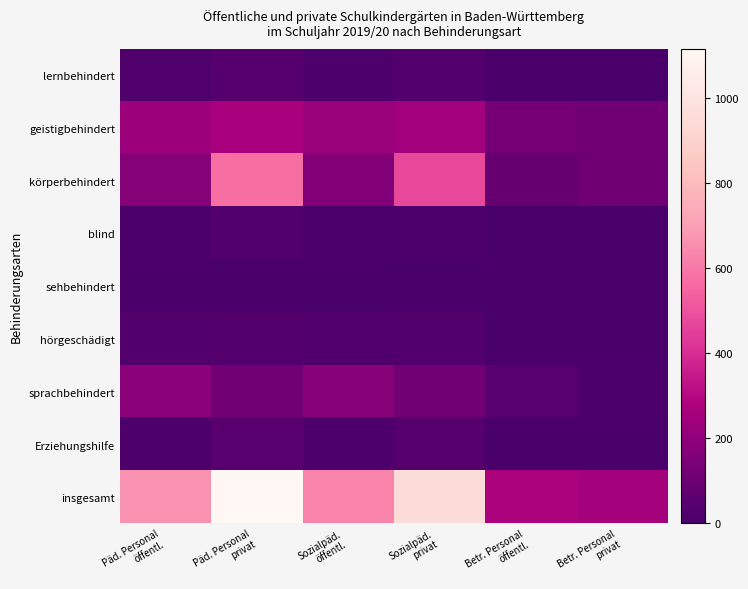

Reading left to right, list all the values displayed in this chart.

lernbehindert: Päd. Personal
öffentl.=18	Päd. Personal
privat=40	Sozialpäd.
öffentl.=17	Sozialpäd.
privat=34	Betr. Personal
öffentl.=7	Betr. Personal
privat=5
geistigbehindert: Päd. Personal
öffentl.=233	Päd. Personal
privat=270	Sozialpäd.
öffentl.=225	Sozialpäd.
privat=248	Betr. Personal
öffentl.=130	Betr. Personal
privat=118
körperbehindert: Päd. Personal
öffentl.=172	Päd. Personal
privat=575	Sozialpäd.
öffentl.=162	Sozialpäd.
privat=471	Betr. Personal
öffentl.=84	Betr. Personal
privat=110
blind: Päd. Personal
öffentl.=10	Päd. Personal
privat=29	Sozialpäd.
öffentl.=9	Sozialpäd.
privat=15	Betr. Personal
öffentl.=1	Betr. Personal
privat=0
sehbehindert: Päd. Personal
öffentl.=3	Päd. Personal
privat=8	Sozialpäd.
öffentl.=3	Sozialpäd.
privat=2	Betr. Personal
öffentl.=2	Betr. Personal
privat=0
hörgeschädigt: Päd. Personal
öffentl.=27	Päd. Personal
privat=31	Sozialpäd.
öffentl.=23	Sozialpäd.
privat=30	Betr. Personal
öffentl.=1	Betr. Personal
privat=8
sprachbehindert: Päd. Personal
öffentl.=186	Päd. Personal
privat=117	Sozialpäd.
öffentl.=175	Sozialpäd.
privat=115	Betr. Personal
öffentl.=46	Betr. Personal
privat=11
Erziehungshilfe: Päd. Personal
öffentl.=17	Päd. Personal
privat=46	Sozialpäd.
öffentl.=15	Sozialpäd.
privat=43	Betr. Personal
öffentl.=2	Betr. Personal
privat=5
insgesamt: Päd. Personal
öffentl.=666	Päd. Personal
privat=1116	Sozialpäd.
öffentl.=629	Sozialpäd.
privat=958	Betr. Personal
öffentl.=273	Betr. Personal
privat=257